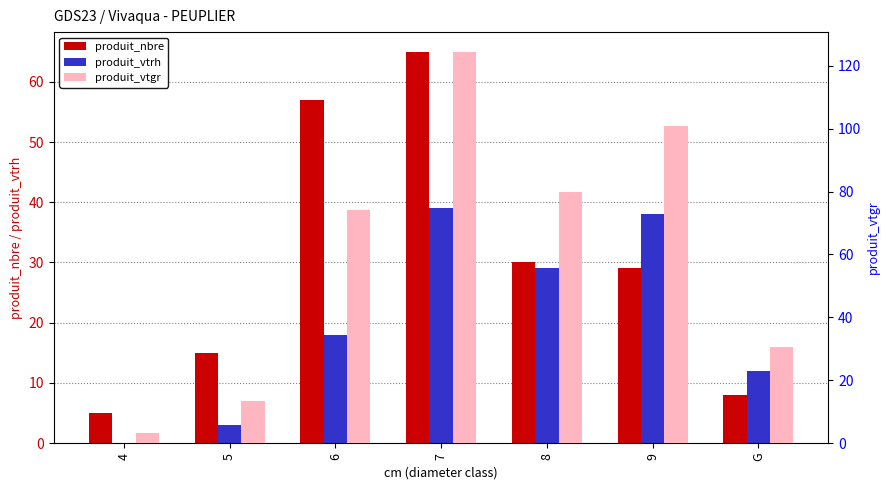

Reading left to right, what are all the values shown in this chart?

produit_nbre: 5.0	15.0	57.0	65.0	30.0	29.0	8.0
produit_vtrh: 0.0	3.0	18.0	39.0	29.0	38.0	12.0
produit_vtgr: 3.2	13.5	74.0	124.5	80.0	100.7	30.6